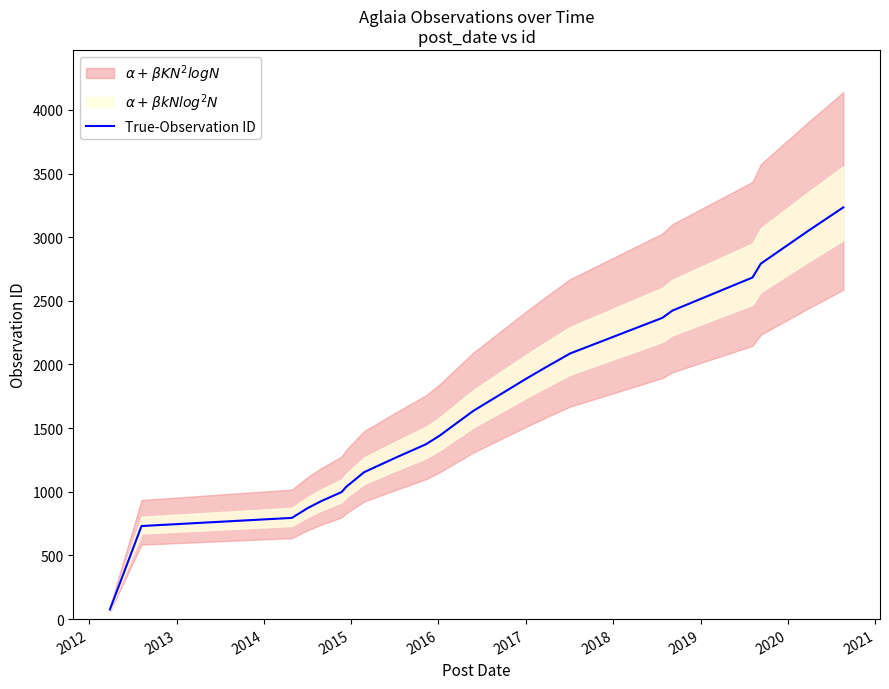

What is the maximum value for True-Observation ID?

3234